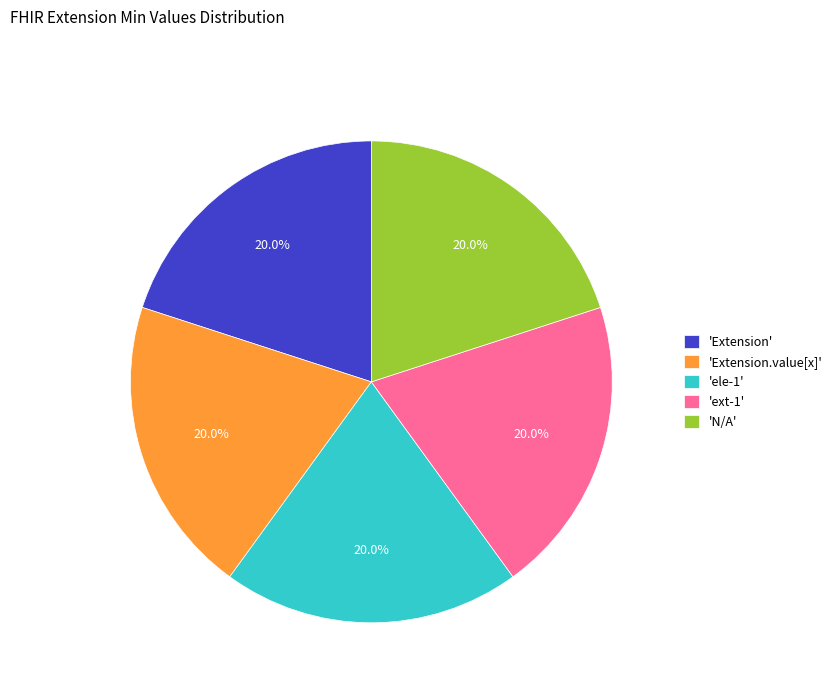

Combined, what portion of the pie is 'ele-1' and 'Extension'?

40.0%